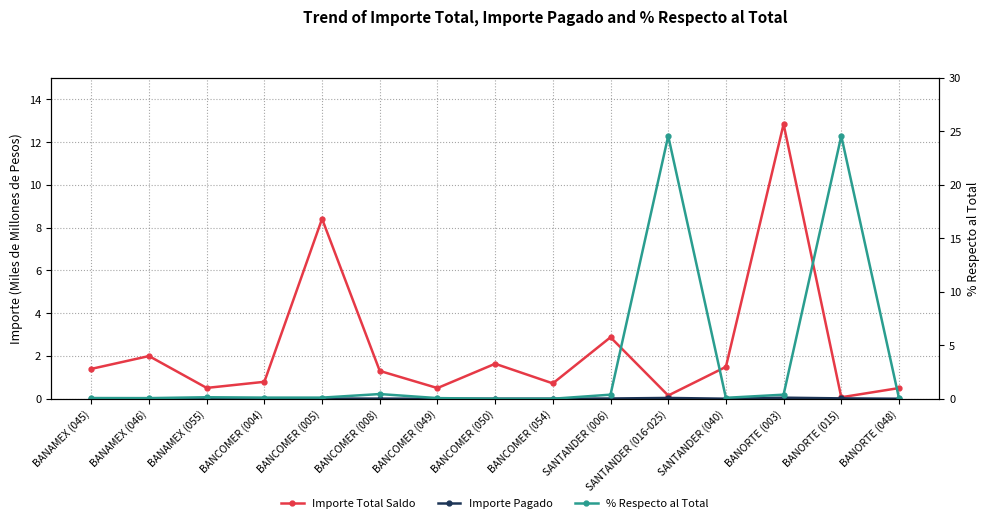

Which series ends up on top after the final intersection of Importe Total Saldo and % Respecto al Total?

Importe Total Saldo